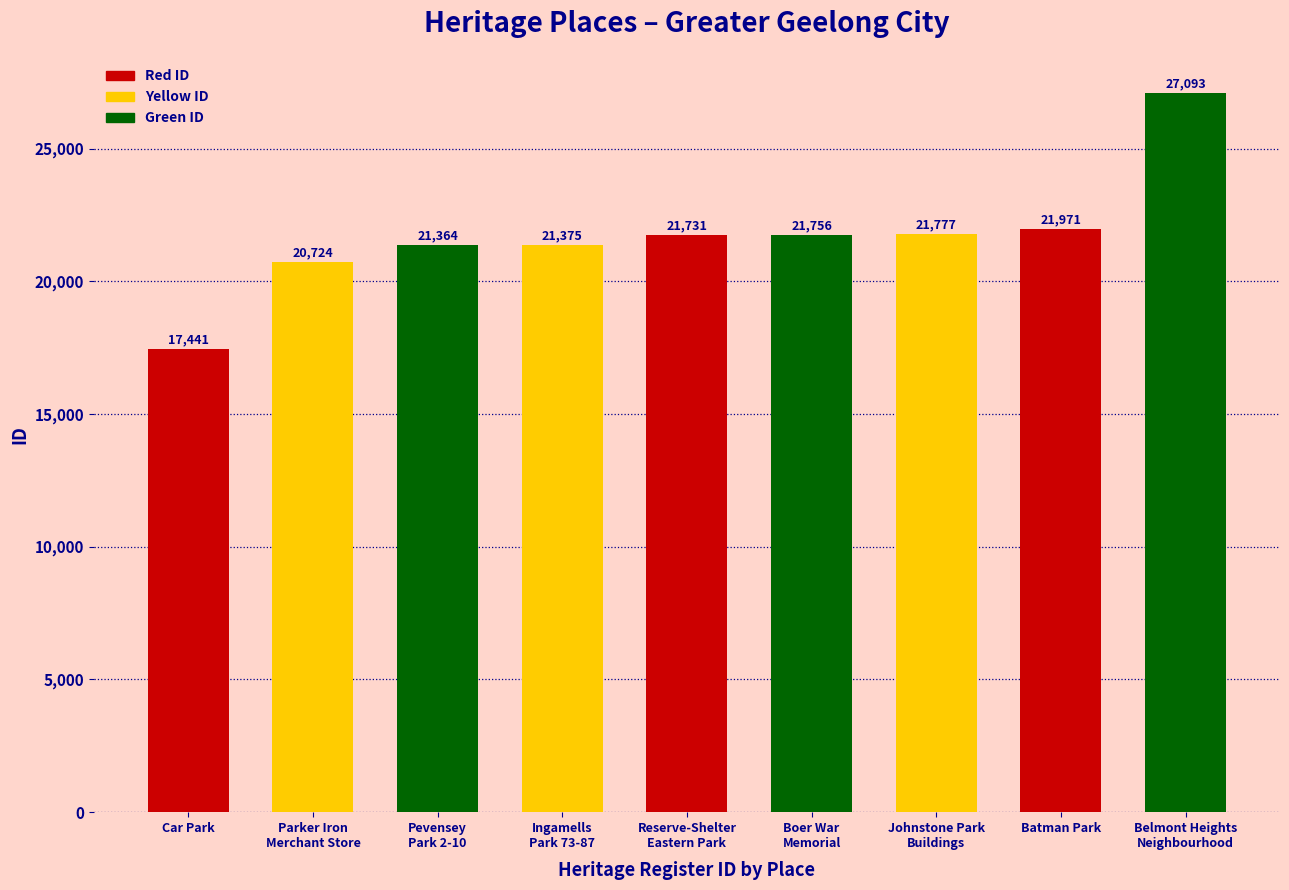

Where is the data nearest to the value 22267?

Batman Park